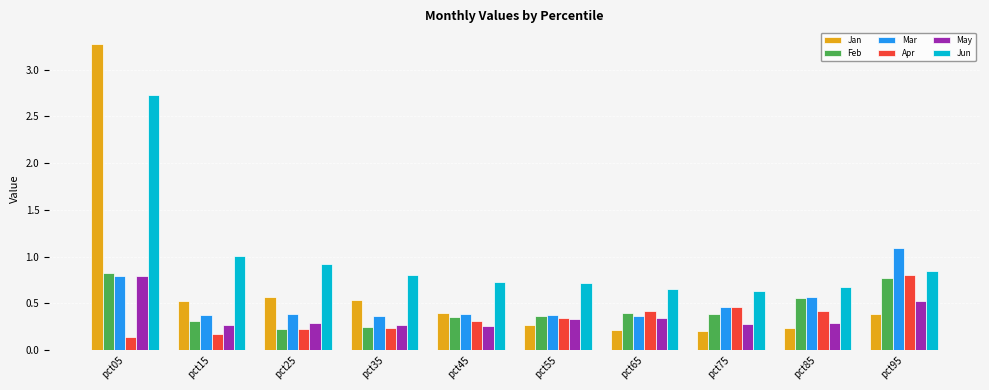

Count the number of categories in the chart.

10